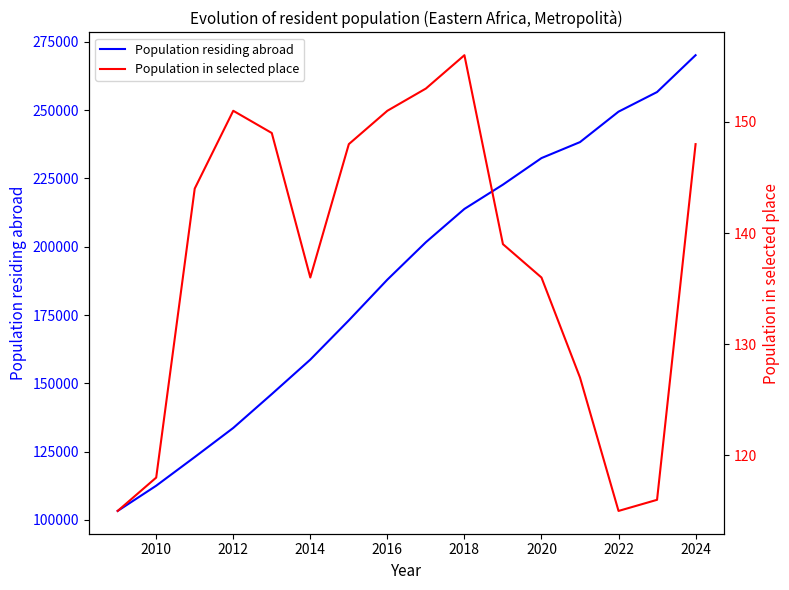

What is the average value of the Population residing abroad series?

188958